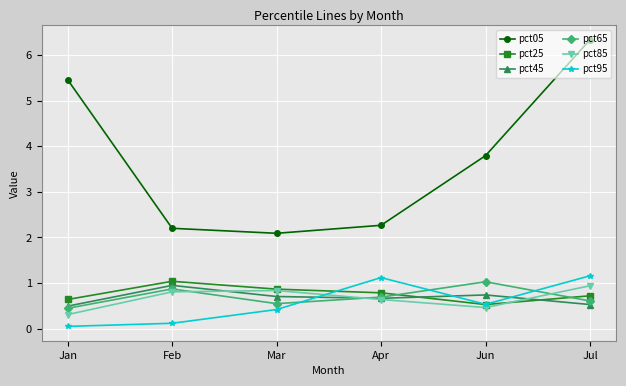

At how many categories does at least one series exceed 2?

6